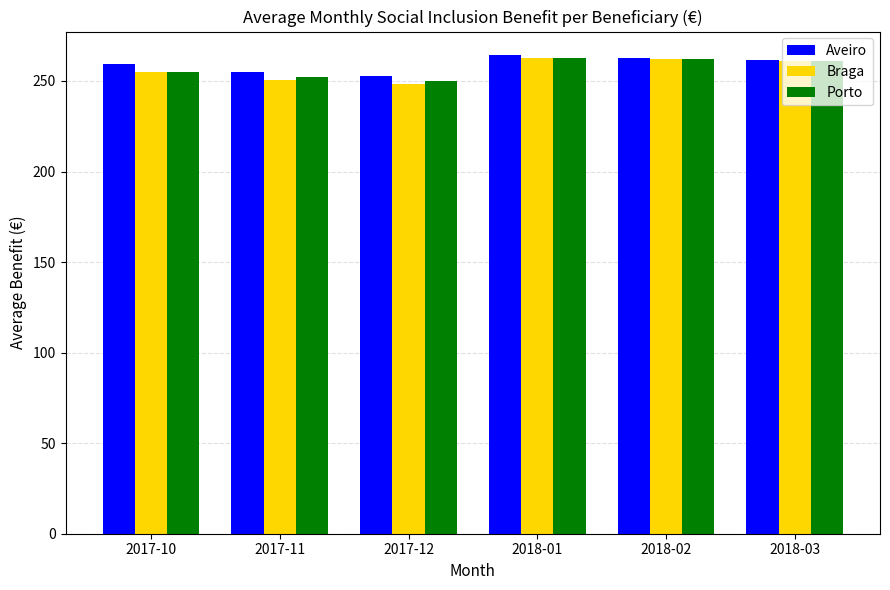

Does the chart contain any negative values?

No